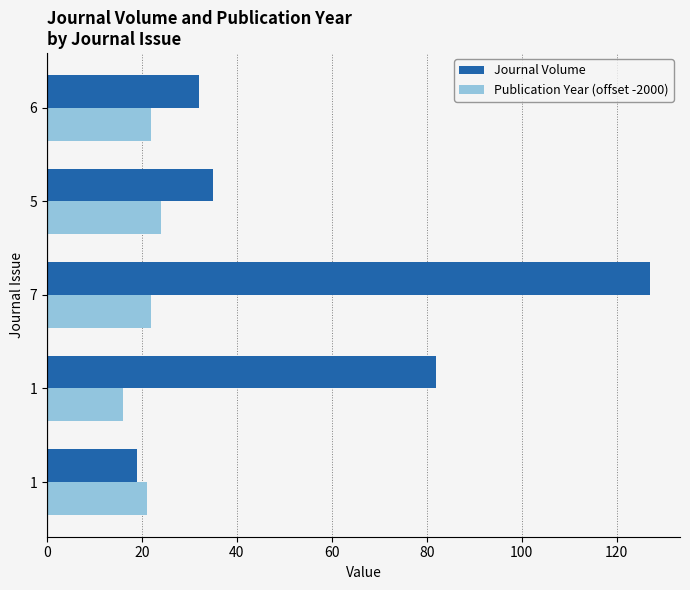

What are all the series names shown in the legend?

Journal Volume, Publication Year (offset -2000)